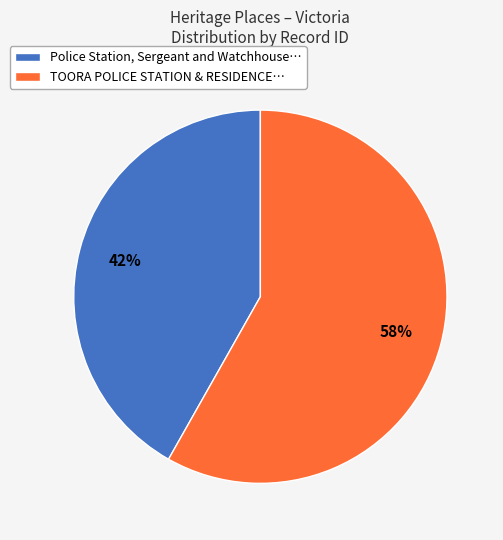

Which slice is the smallest?

Police Station, Sergeant and Watchhouse…